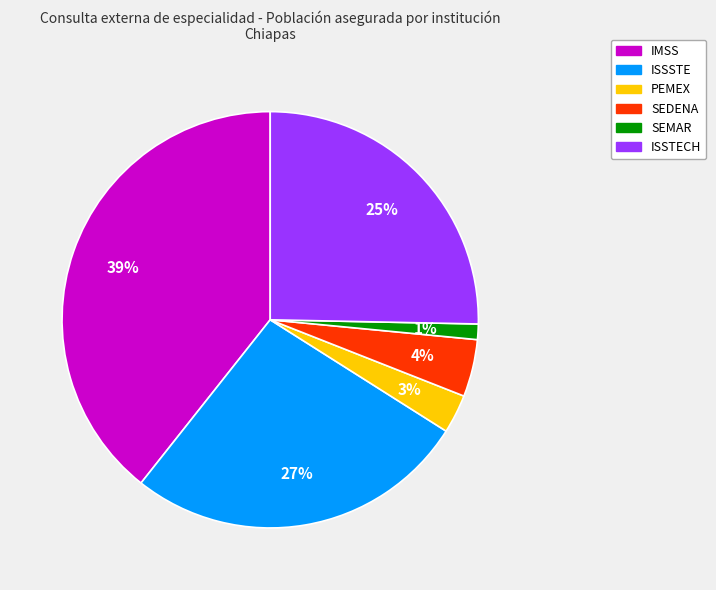

Is the sum of ISSSTE and PEMEX greater than half?

No